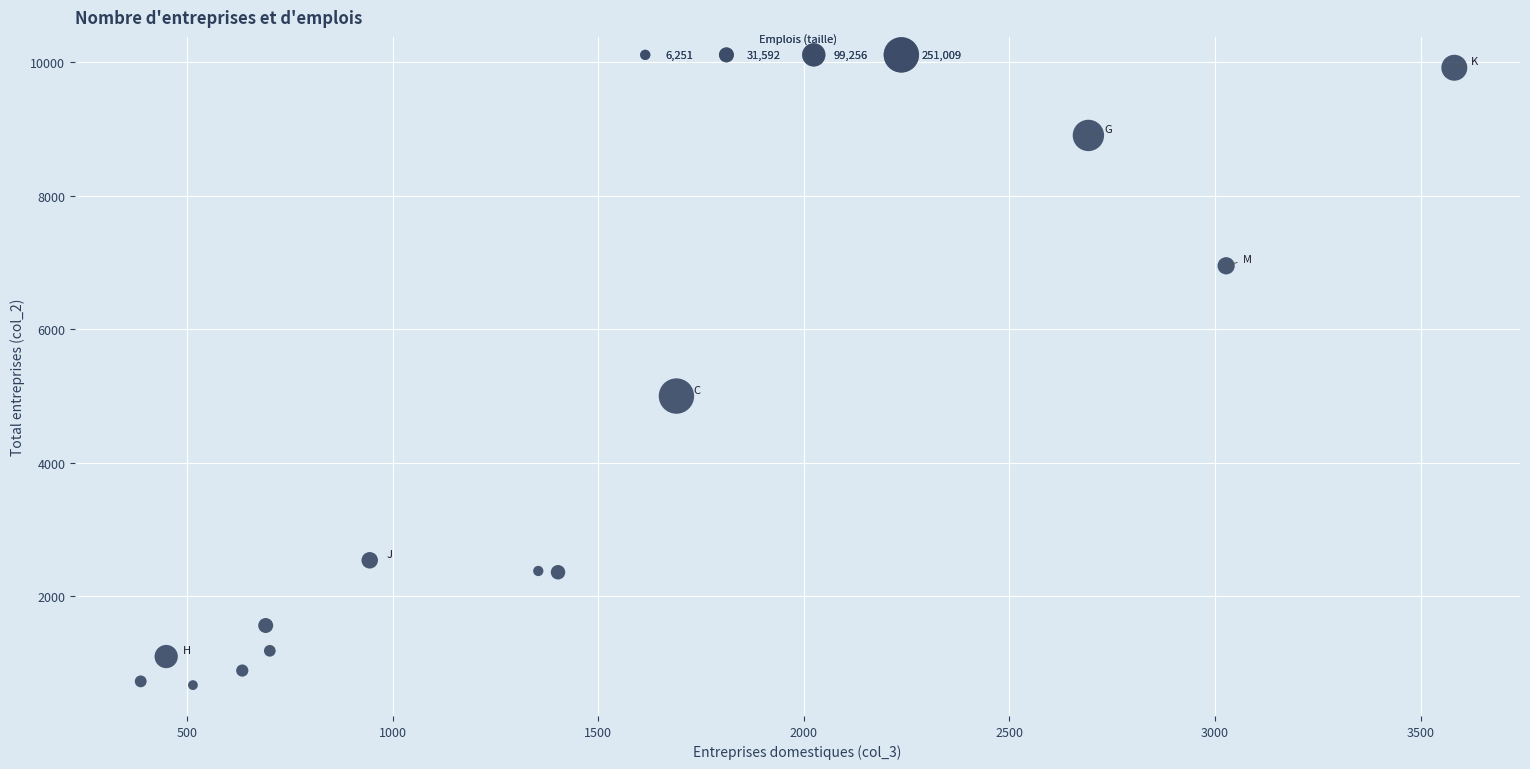

What is the range of X values (max minus min)?

3195